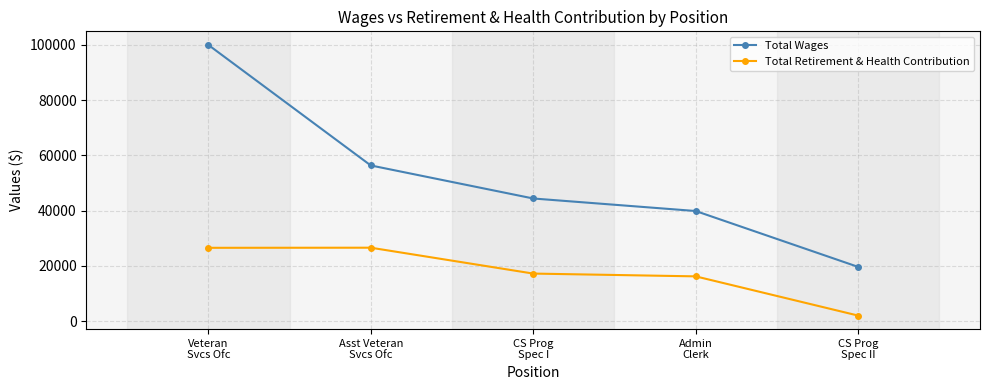

Count the number of data series in this chart.

2